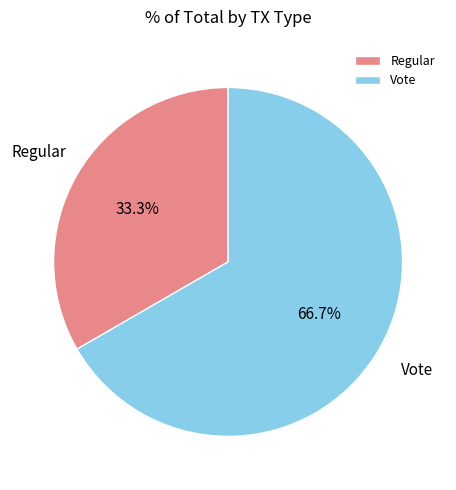

Rank the categories by value from highest to lowest.

Vote, Regular